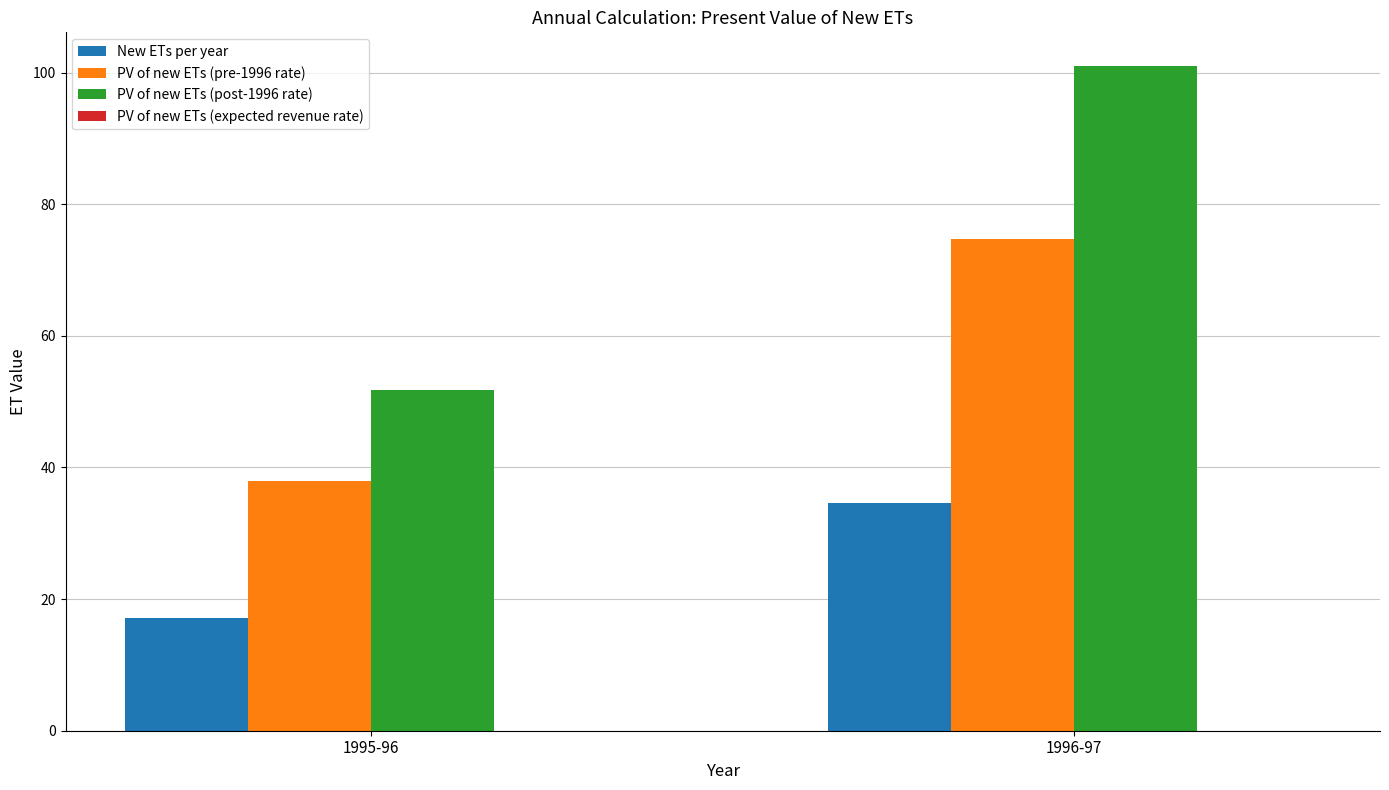

What is the sum of the PV of new ETs (pre-1996 rate) values at 1995-96 and 1996-97?

112.7